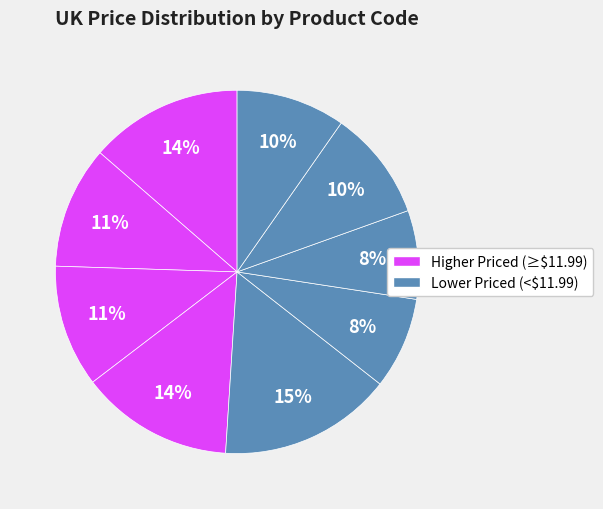

How many slices are in this pie chart?

9